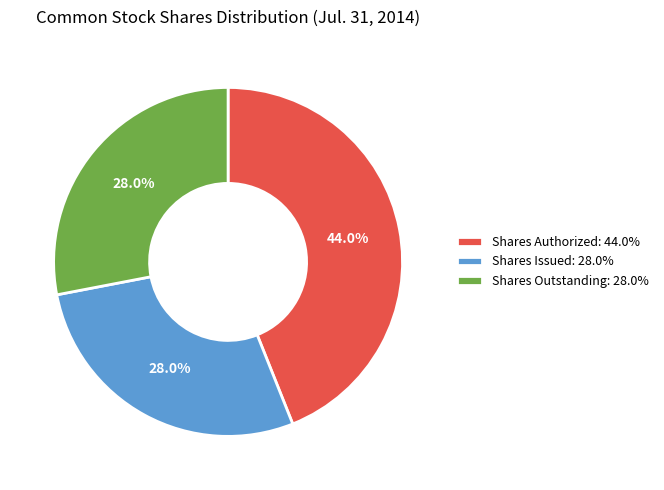

Does Shares Outstanding: 28.0% represent more than half of the total?

No